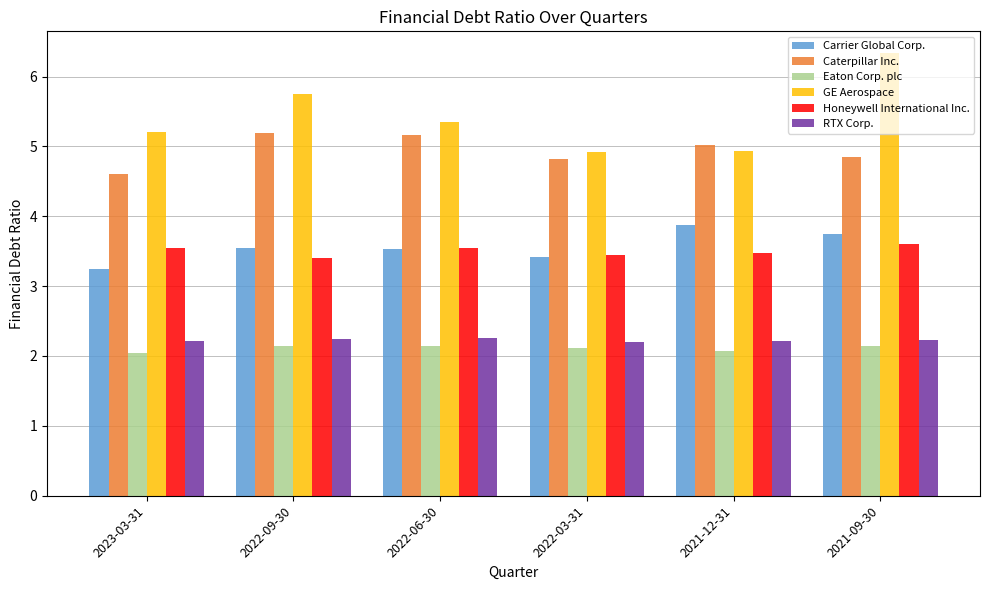

What is the difference between the highest and lowest values at 2022-03-31?

2.8